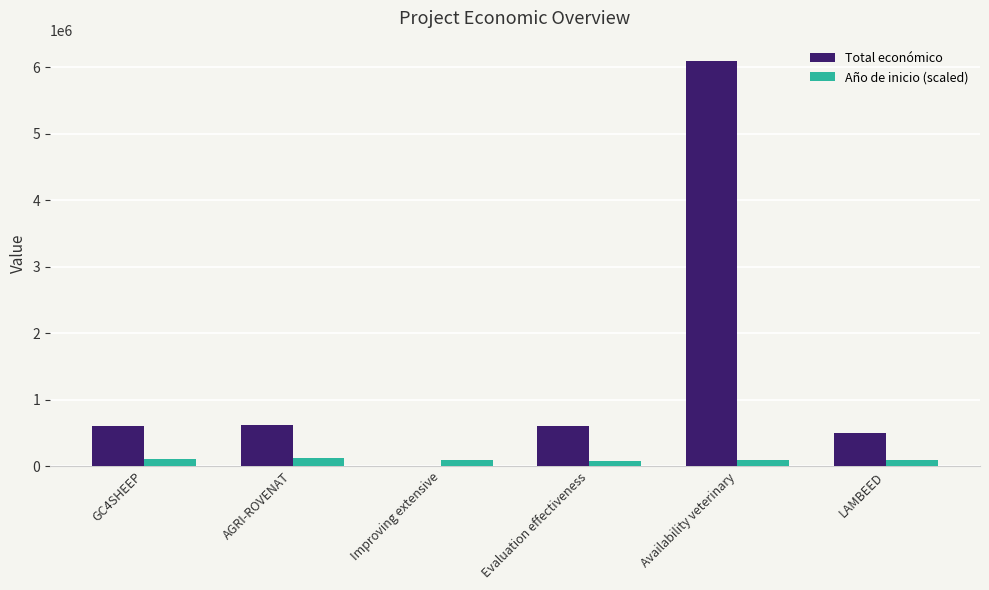

Which series has the largest total across all categories?

Total económico